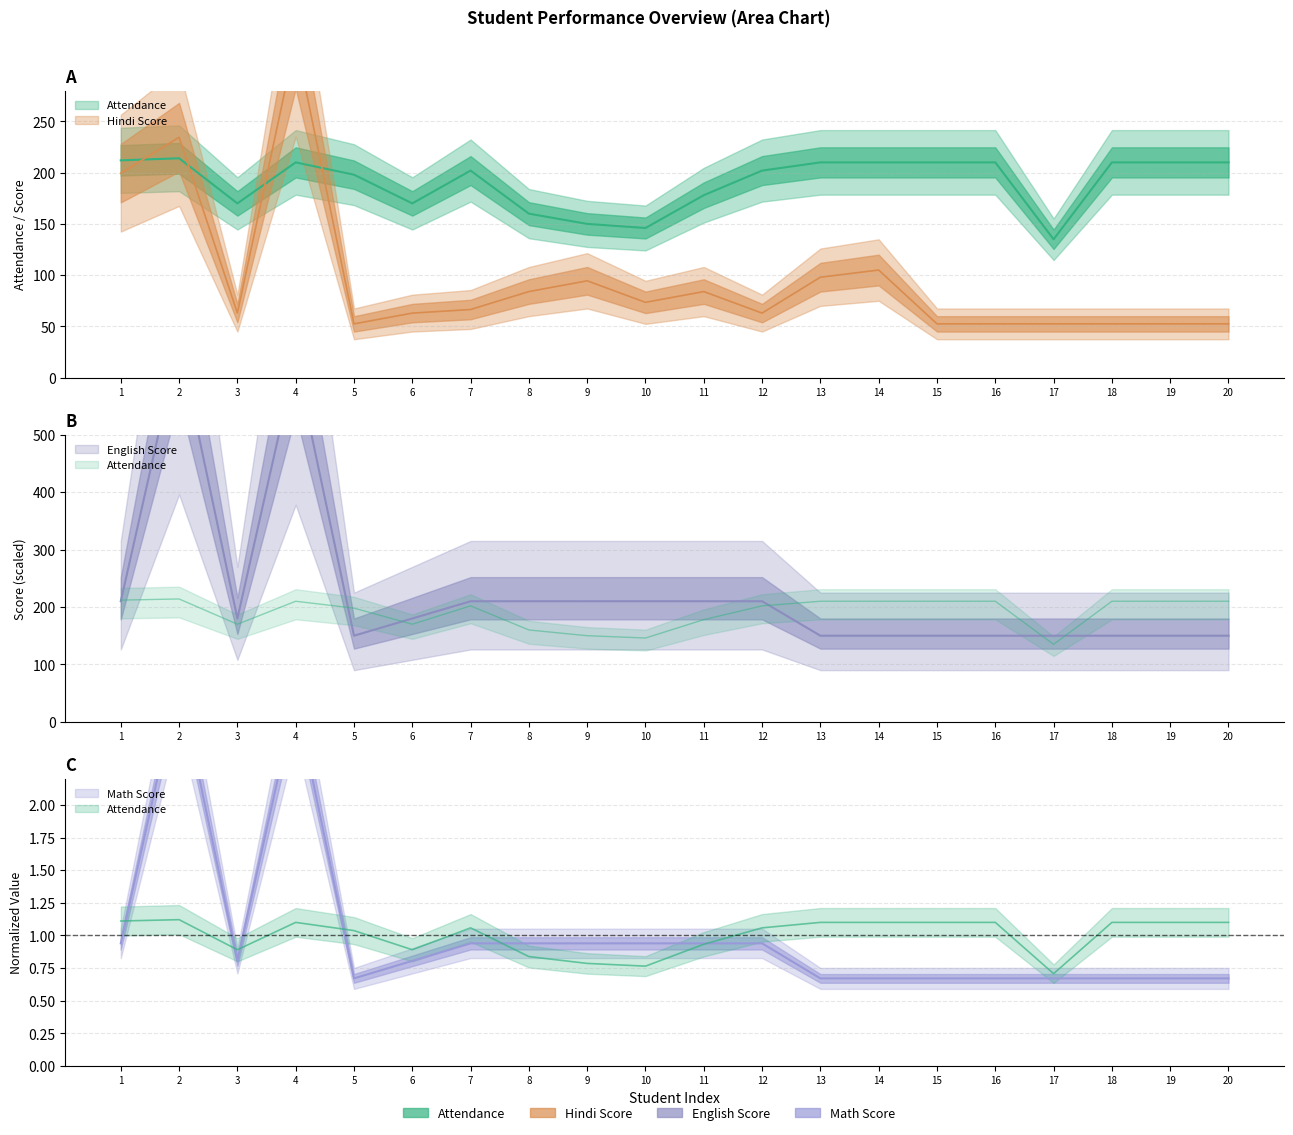

How many interior local peaks does the Hindi Score series have?

5